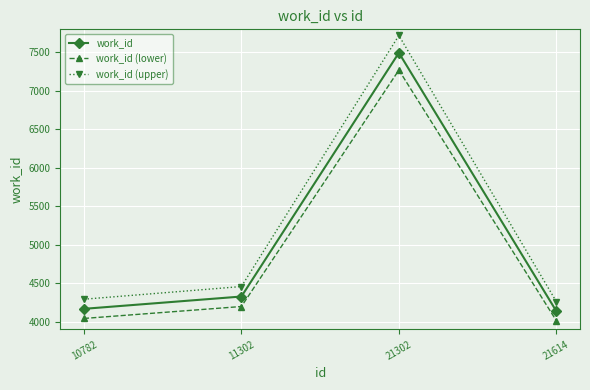

Where is the first local maximum for work_id (upper)?

21302